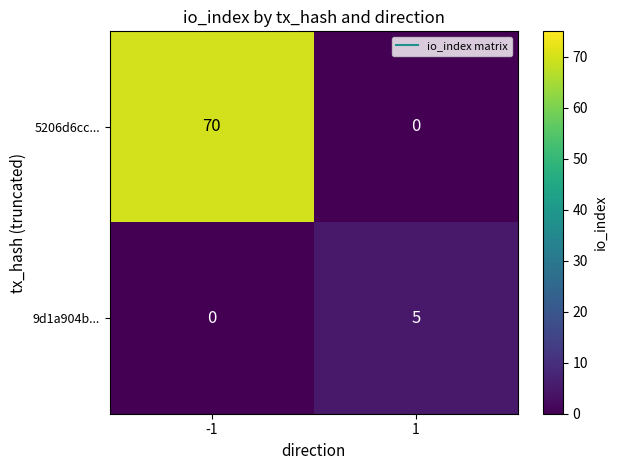

Between -1 and 1, which series saw the biggest shift?

5206d6cc...